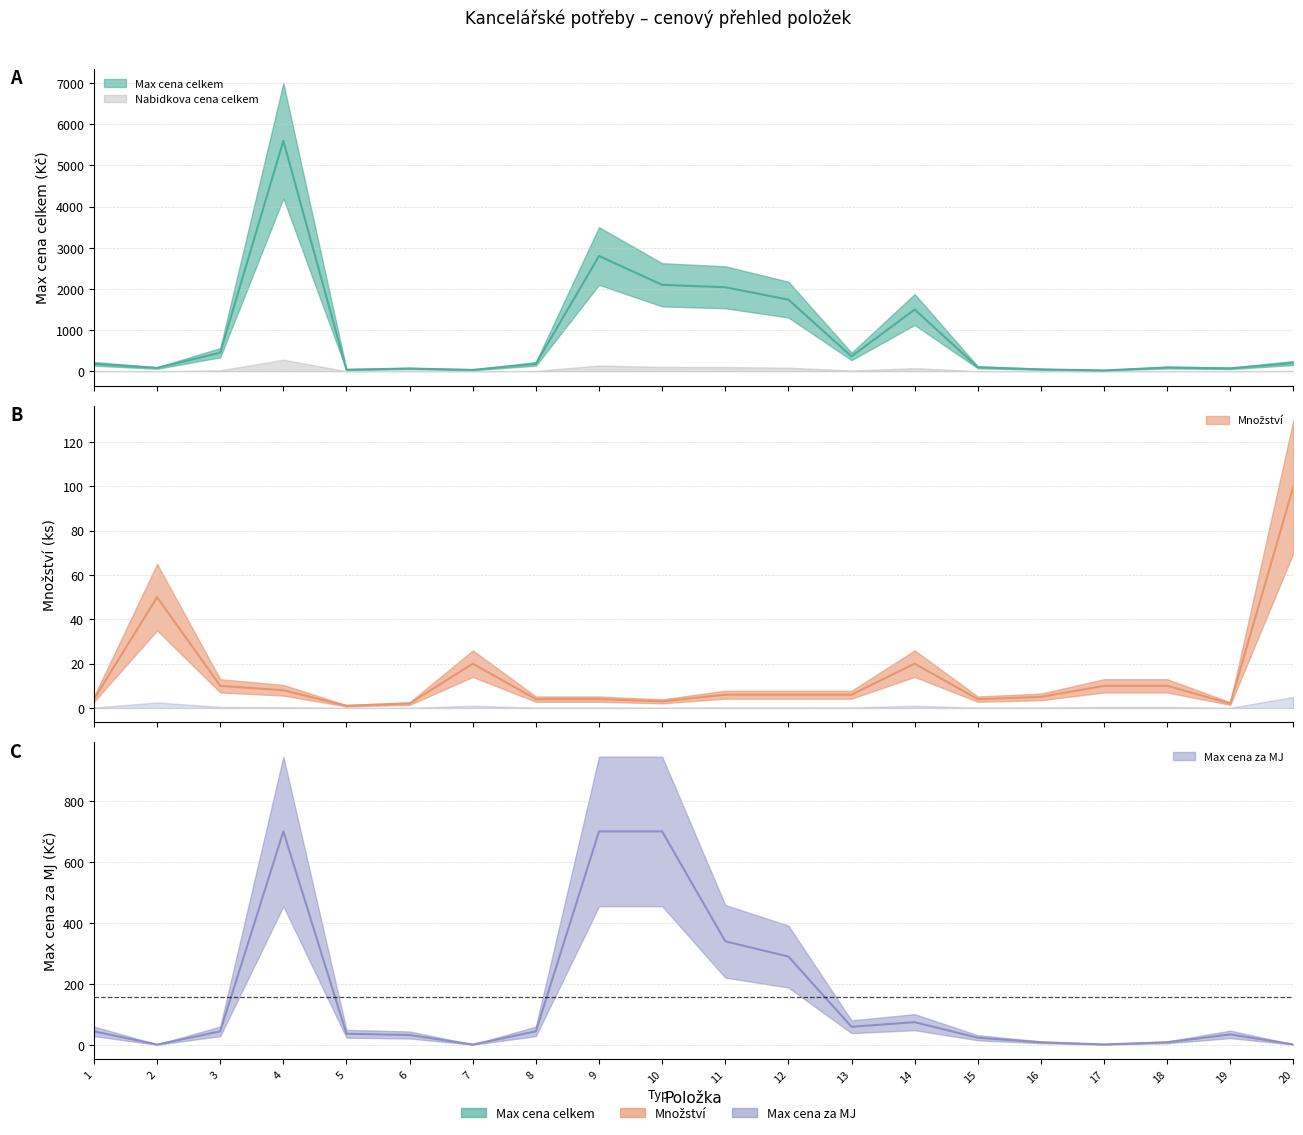

What is the total value across all series at 18?

109.0